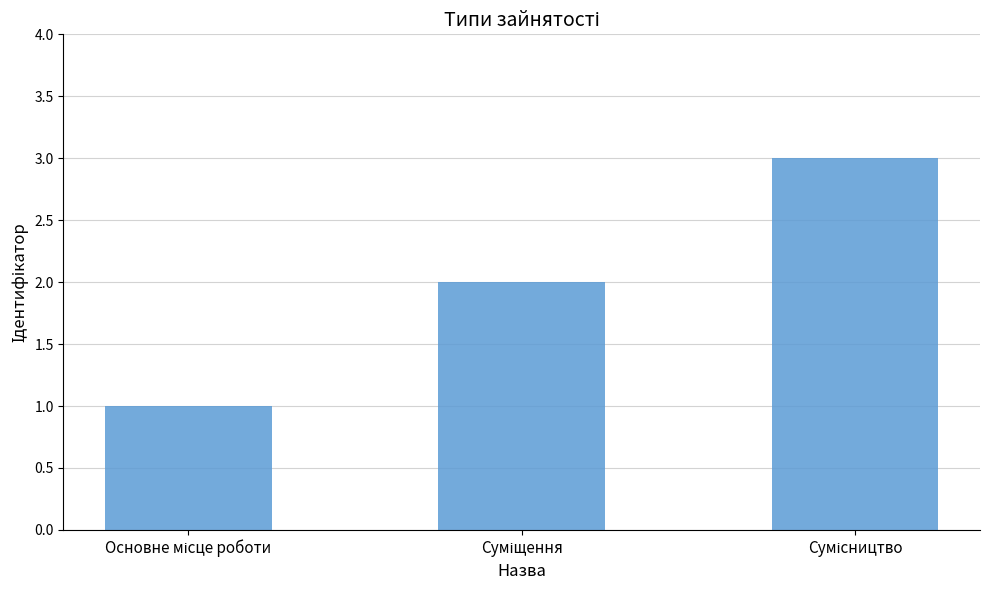

What is the maximum value shown in the chart?

3